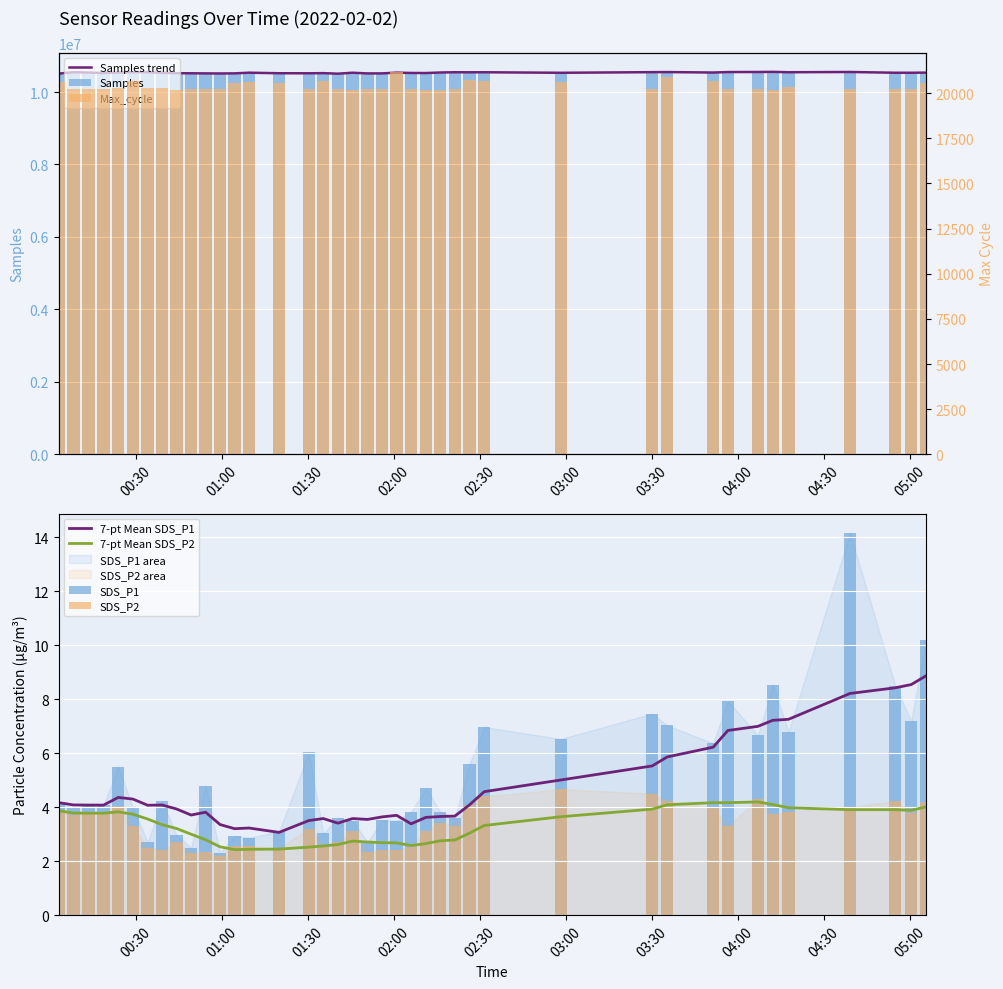

What is the label of the 7th bar from the left?

2022/02/02 00:34:12